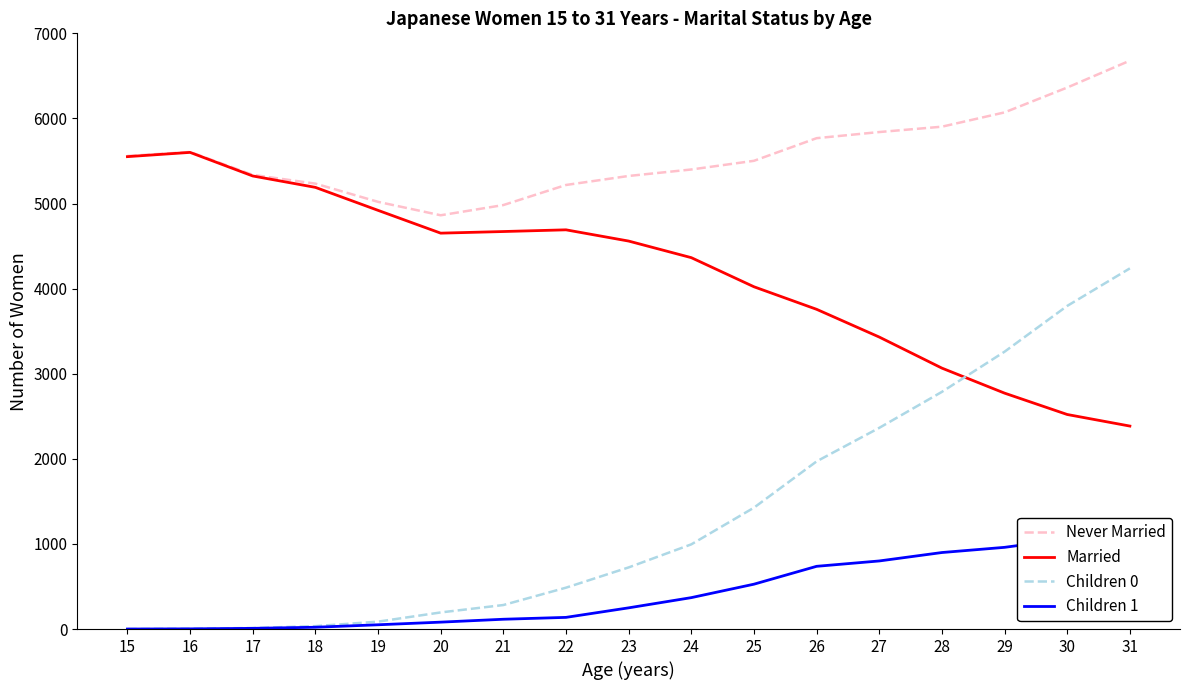

How many interior local peaks does the Never Married series have?

1